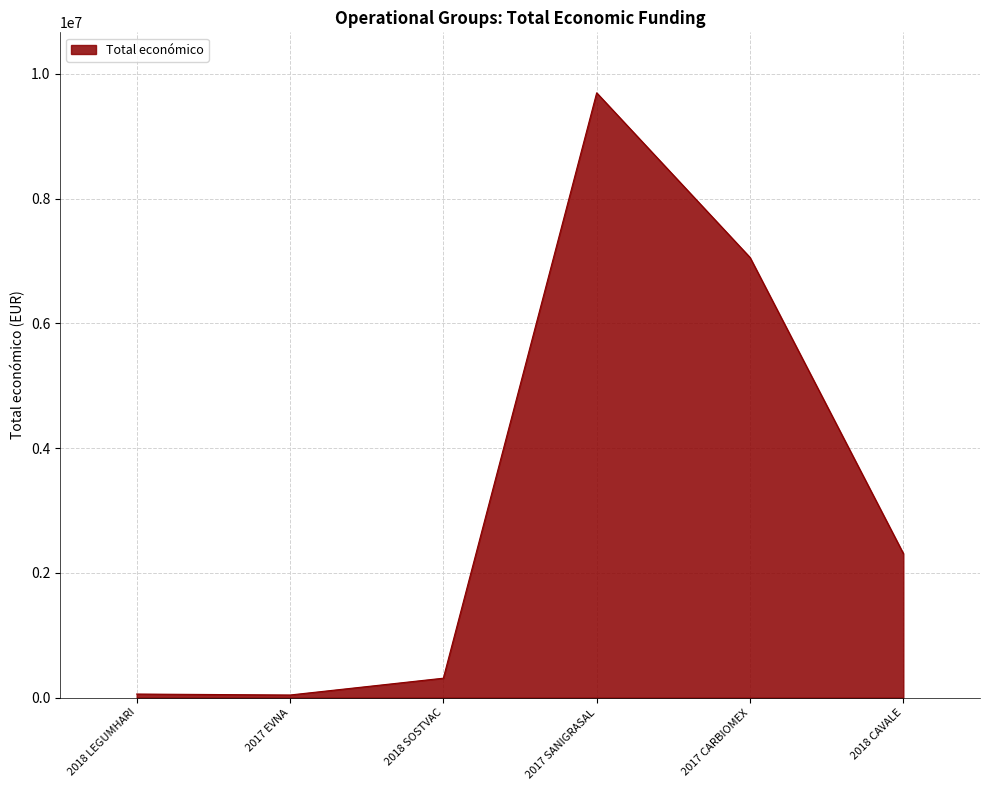

At which label is the value closest to 4868678?

2017 CARBIOMEX